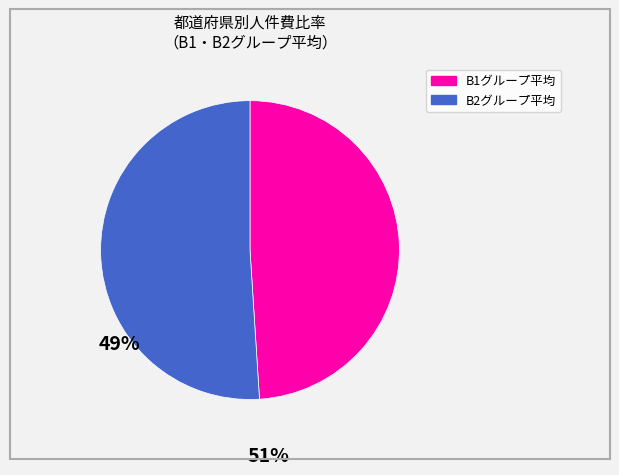

Is there a majority slice in this chart?

Yes